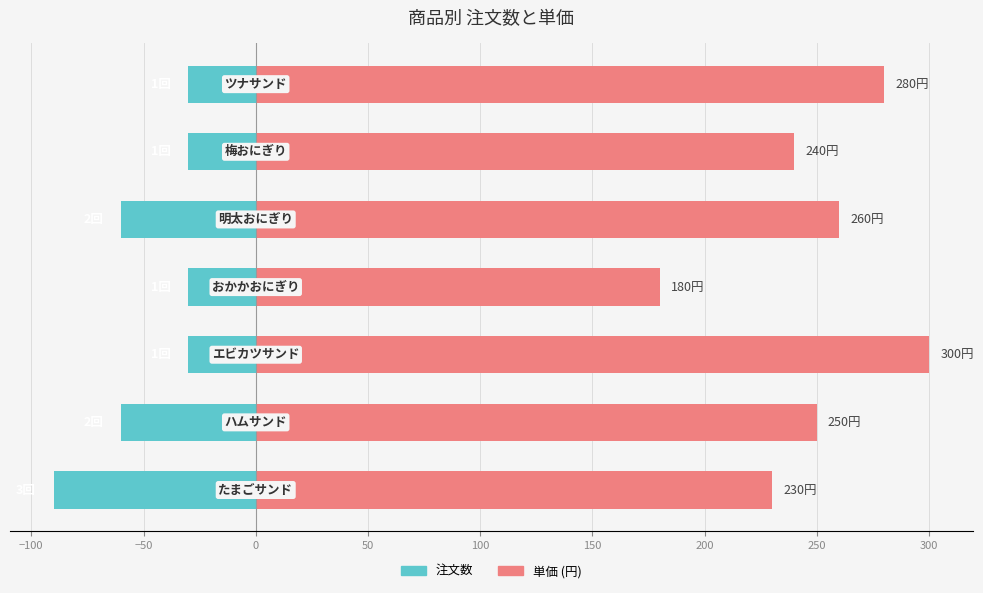

Reading right to left, list all the values displayed in this chart.

注文数 (×30): 150=-30	100=-30	50=-60	0=-30	−50=-30	−100=-60	−150=-90
単価 (円): 150=280	100=240	50=260	0=180	−50=300	−100=250	−150=230